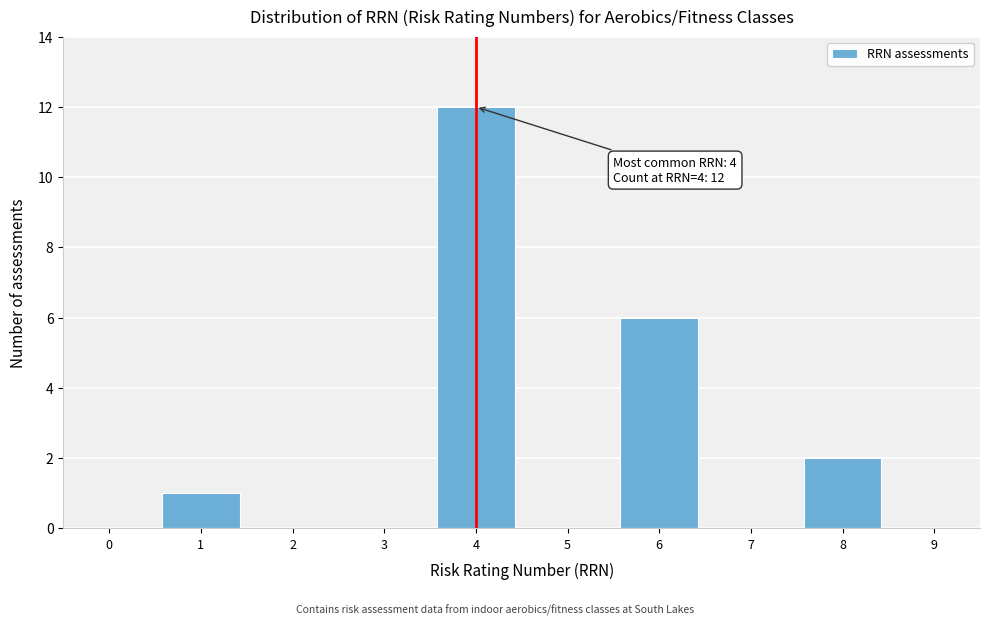

Reading left to right, extract all data points from this chart.

0=0	1=1	2=0	3=0	4=12	5=0	6=6	7=0	8=2	9=0